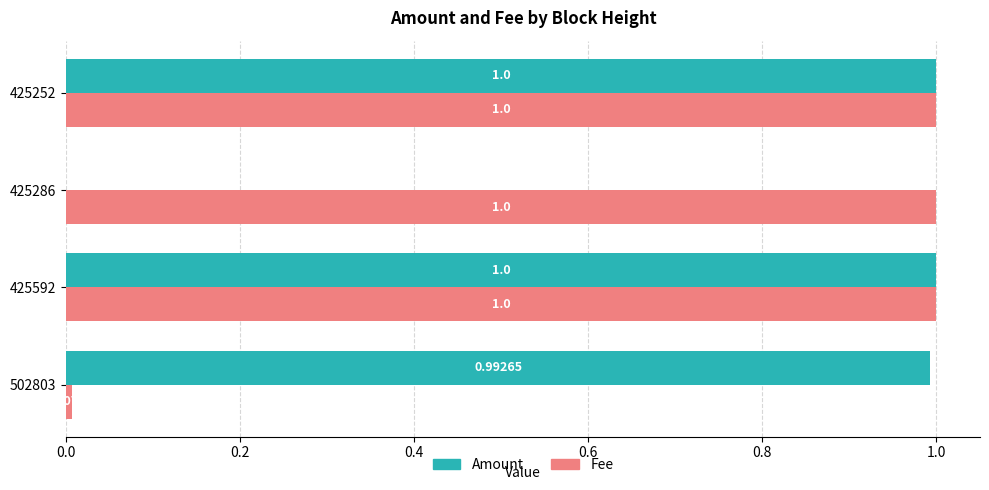

What is the total value across all series at 425252?

2.0